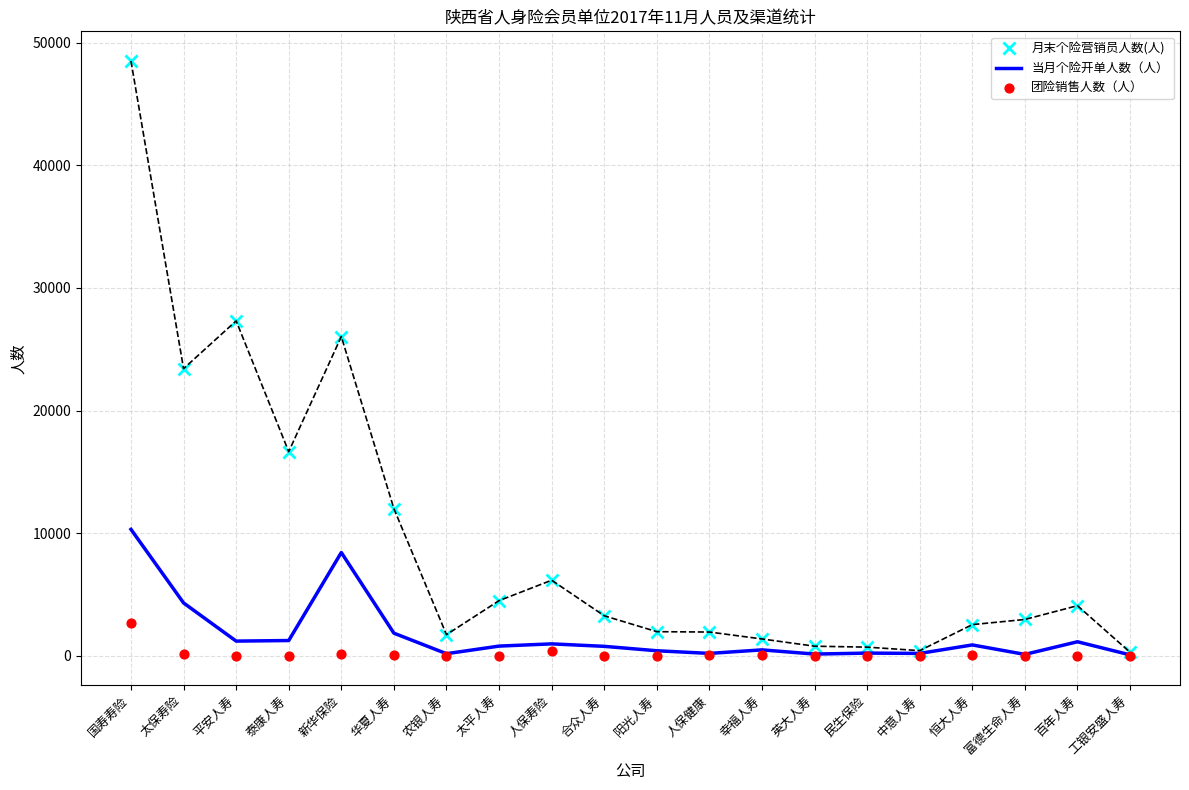

Which series has the largest total across all categories?

月末个险营销员人数(人)